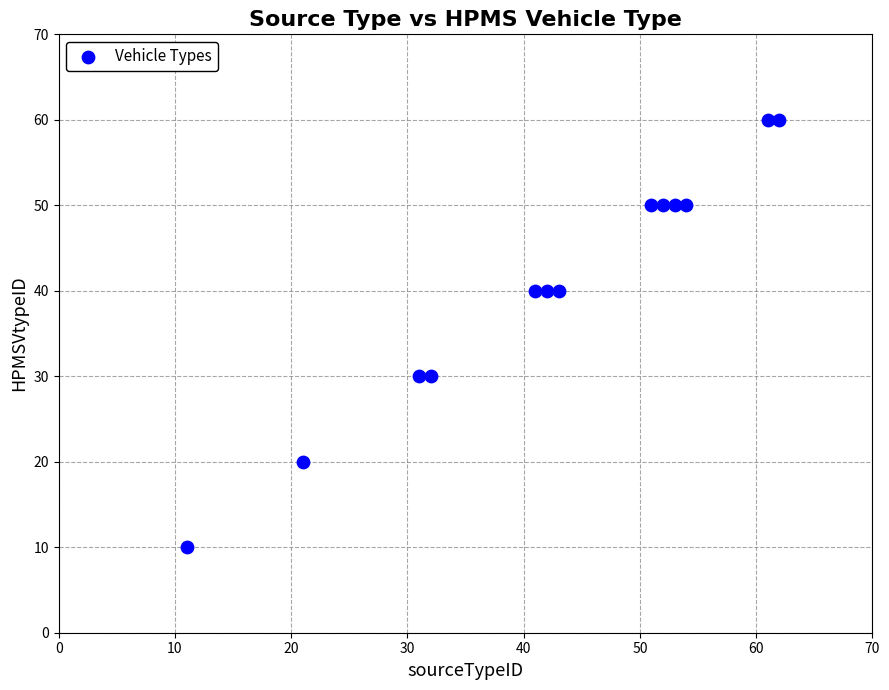

What is the range of Y values (max minus min)?

50